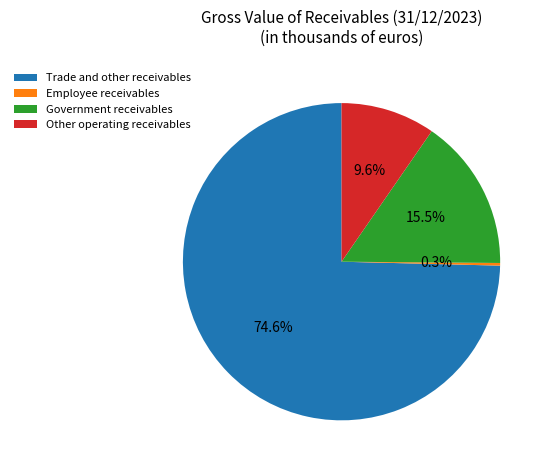

Which slice is the largest?

Trade and other receivables